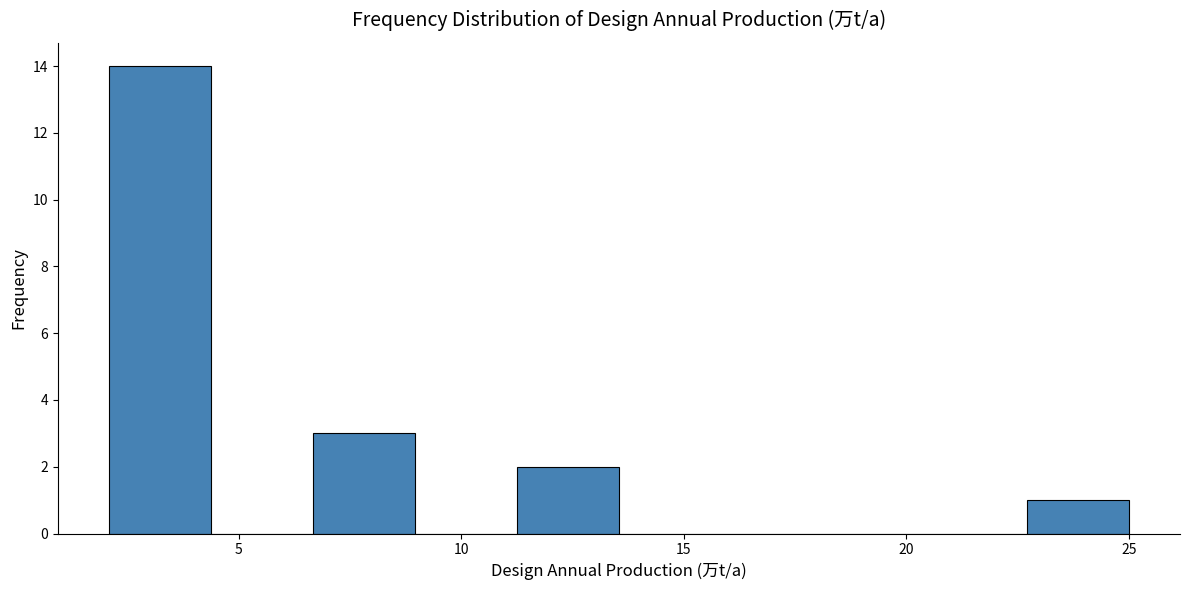

Reading left to right, transcribe this chart: for each bar, give the range it covers on the x-axis and its height. Neither the bar edges nor the heights are printed on the chart, so give them approximately, as read against the axes.

2.0 to 4.5: 14
4.5 to 6.5: 0
6.5 to 9.0: 3
9.0 to 11.0: 0
11.0 to 13.5: 2
13.5 to 16.0: 0
16.0 to 18.0: 0
18.0 to 20.5: 0
20.5 to 22.5: 0
22.5 to 25.0: 1